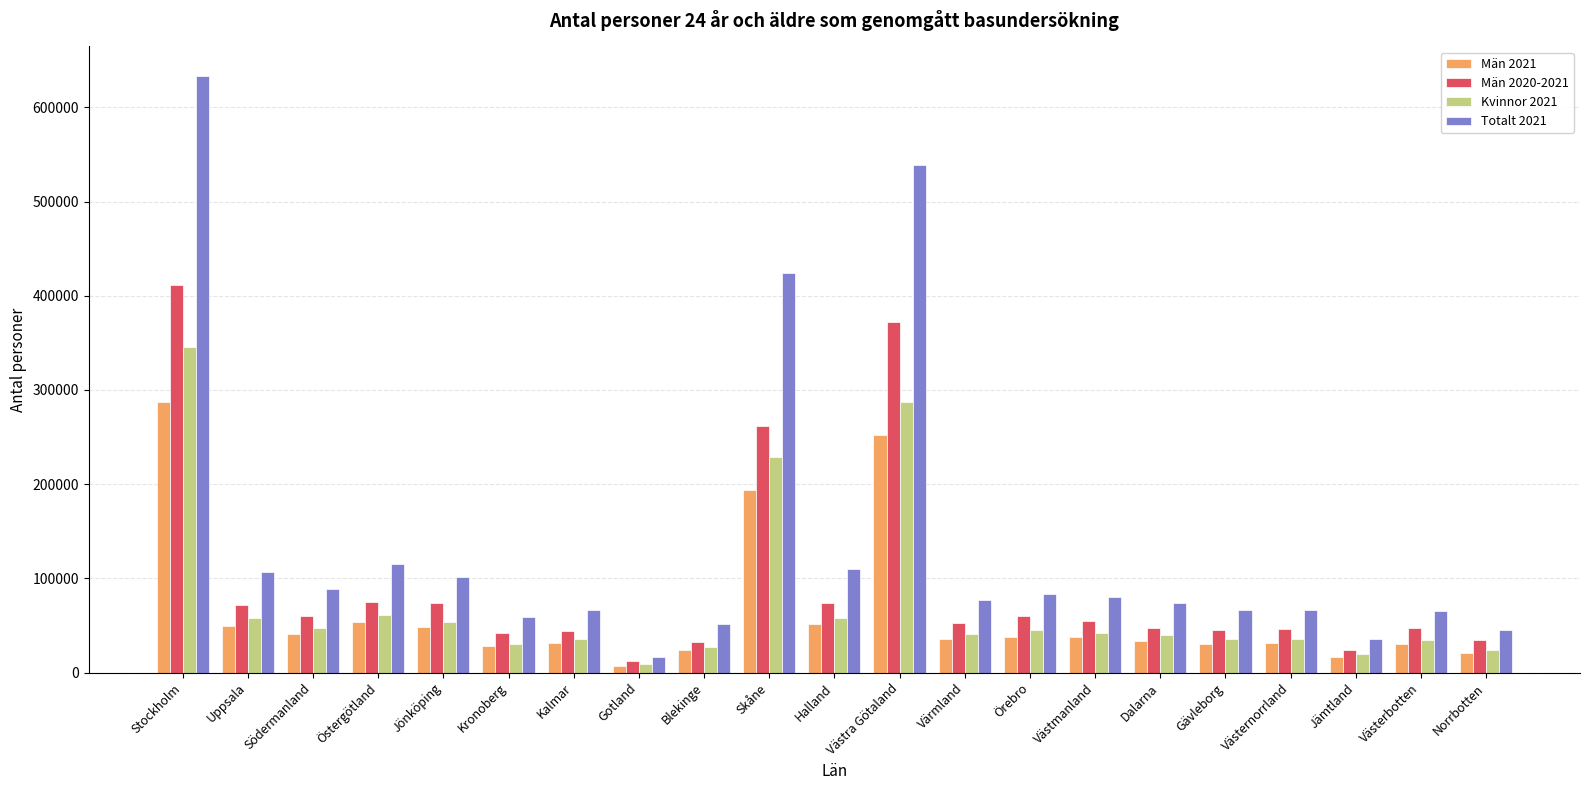

How many series are shown in this chart?

4